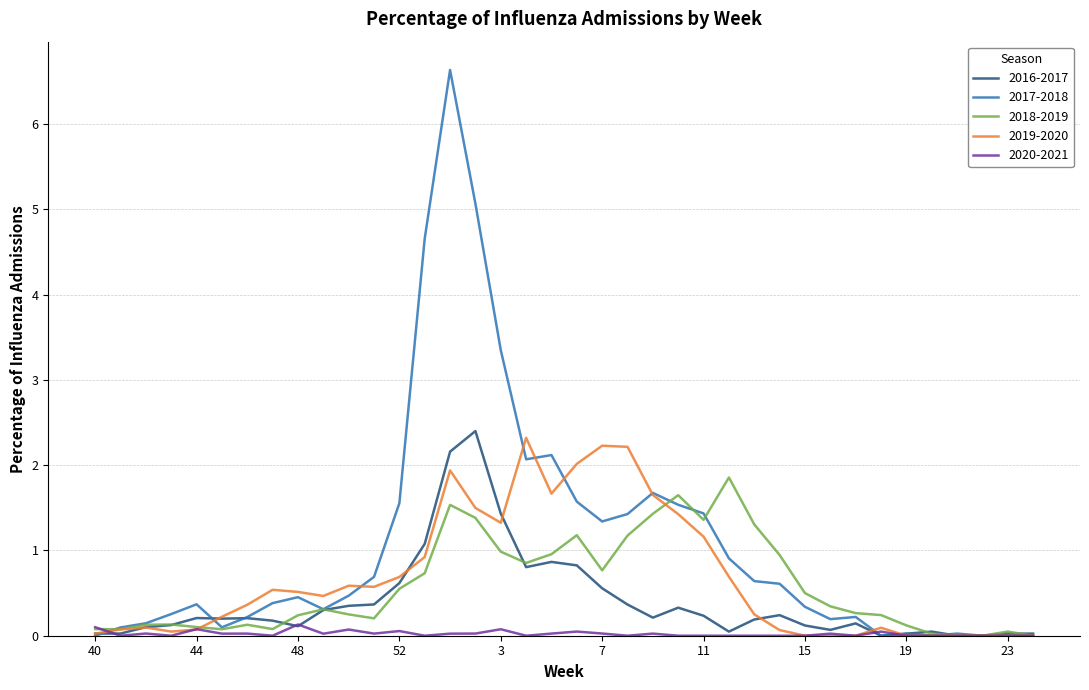

What is the maximum value for 2019-2020?

2.3